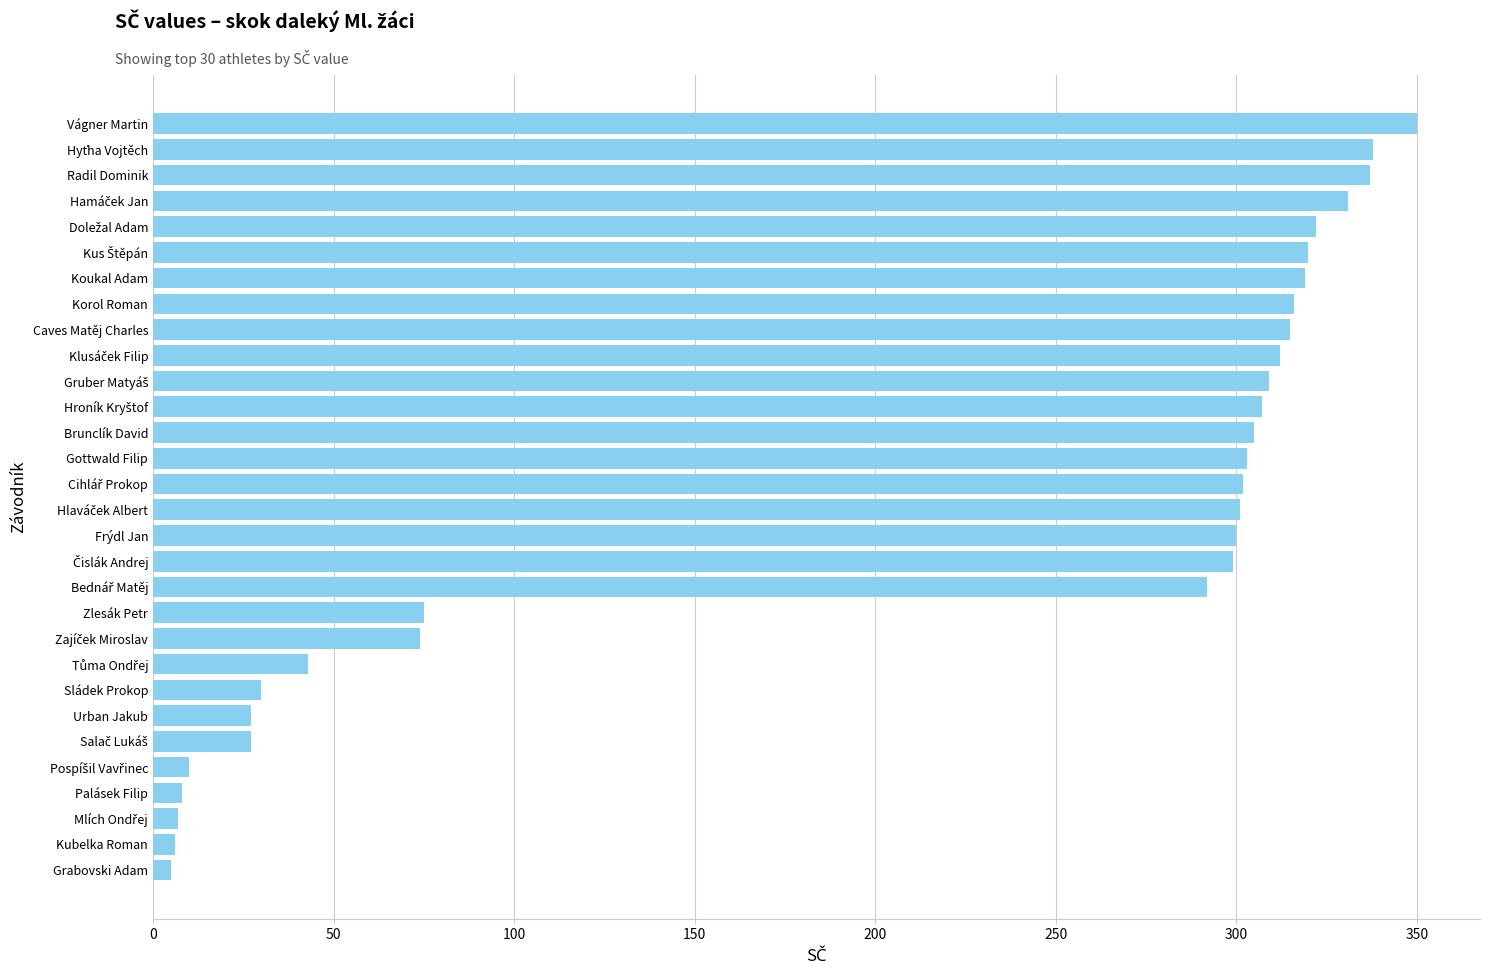

How many data points does each series have?

30